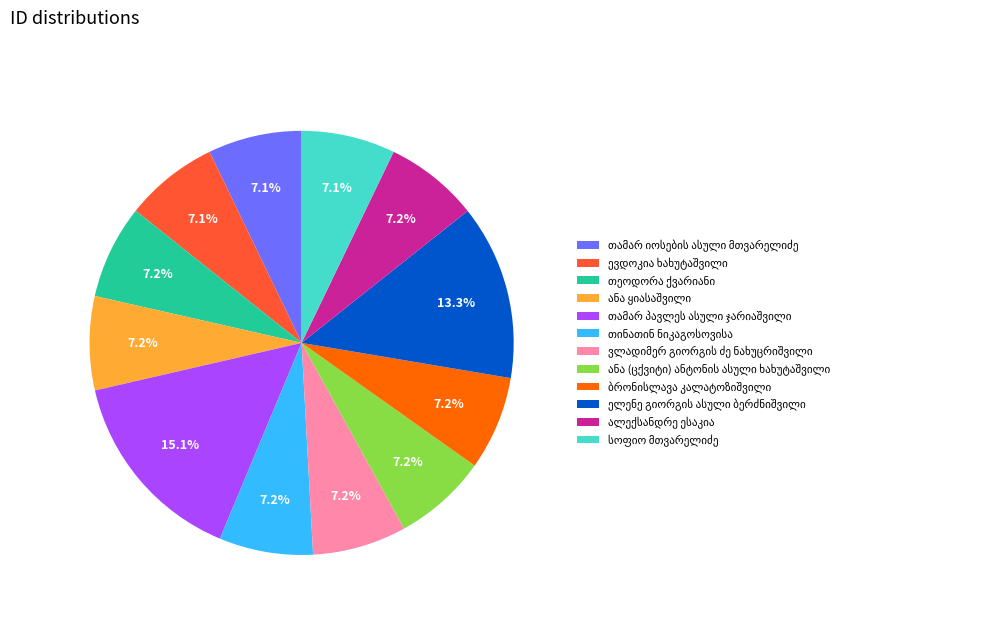

Count the number of slices in the pie.

12